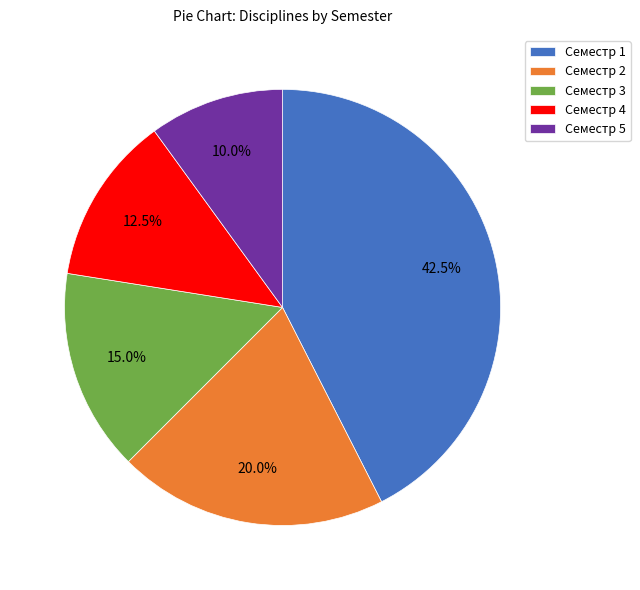

Is Семестр 2 the majority of the pie?

No